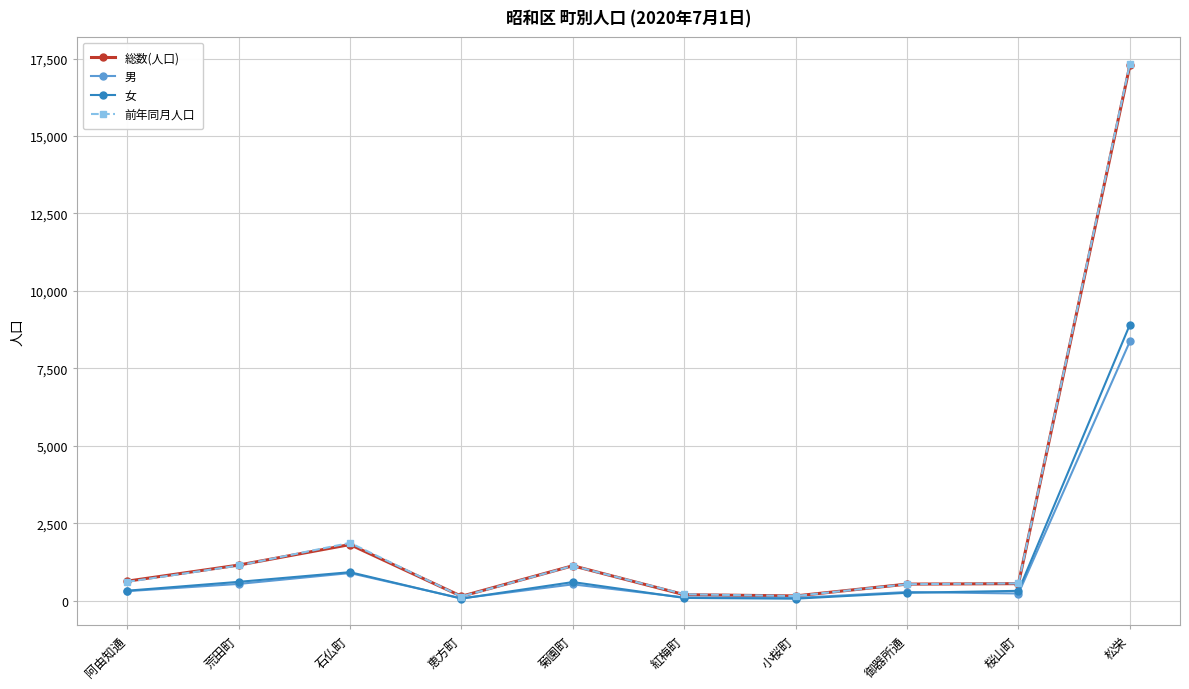

What is the maximum value for 女?

8911